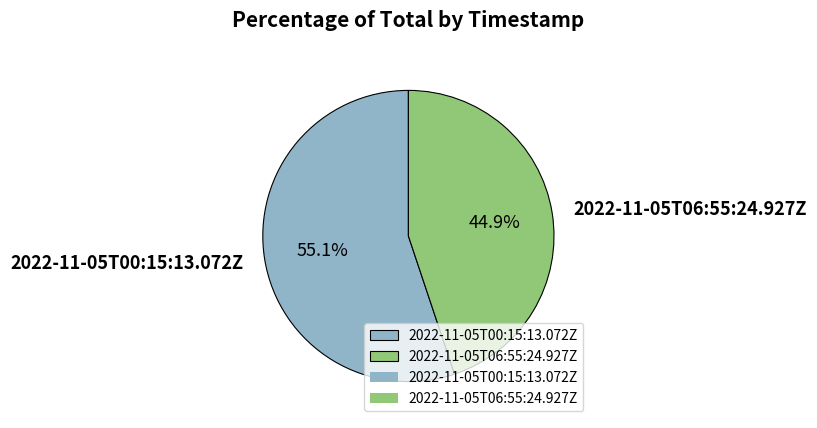

Is 2022-11-05T06:55:24.927Z the majority of the pie?

No